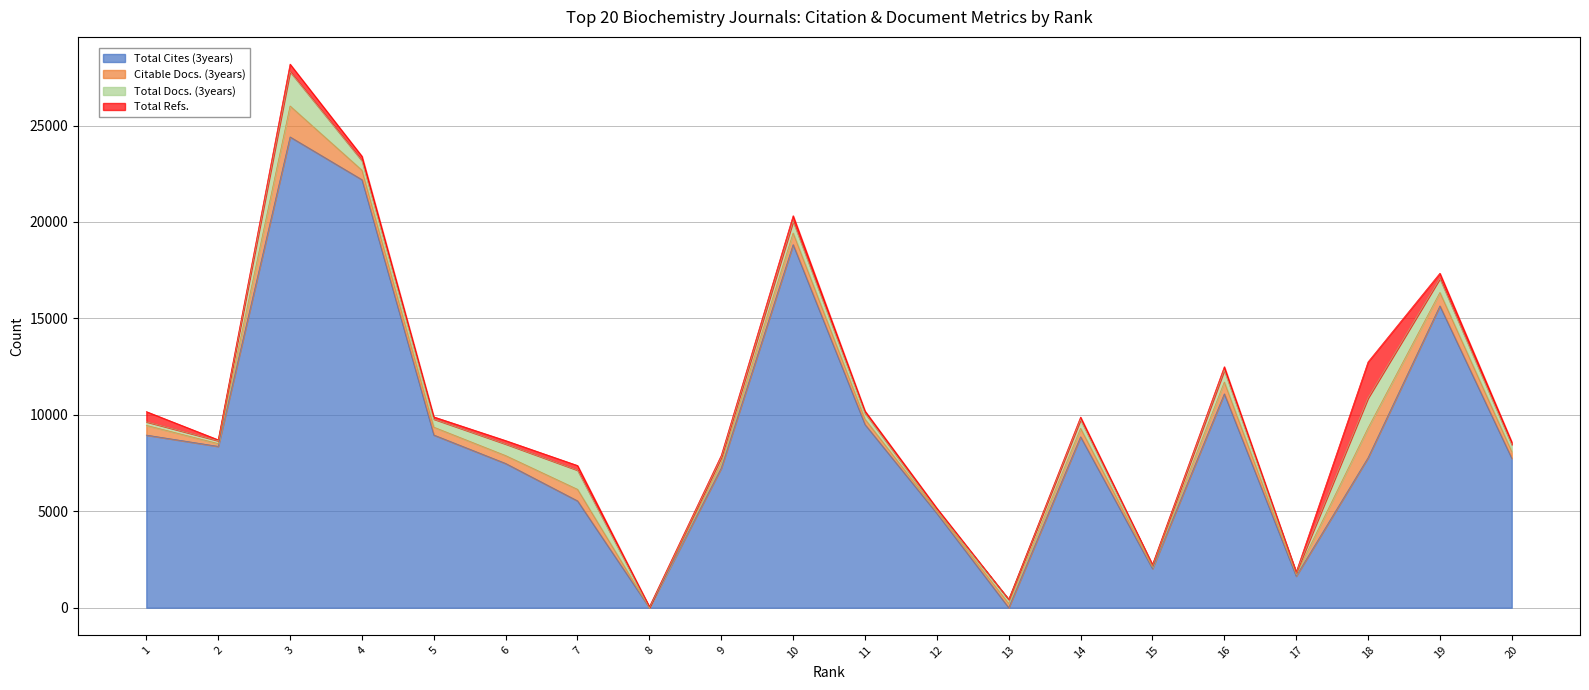

What is the difference between the second highest and second lowest values in the Total Docs. (3years) series?

1462